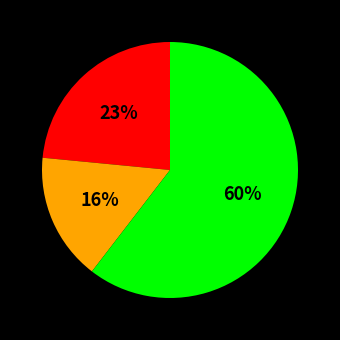

To the nearest percent, what is the difference between the largest and smallest slice percentages?

44%